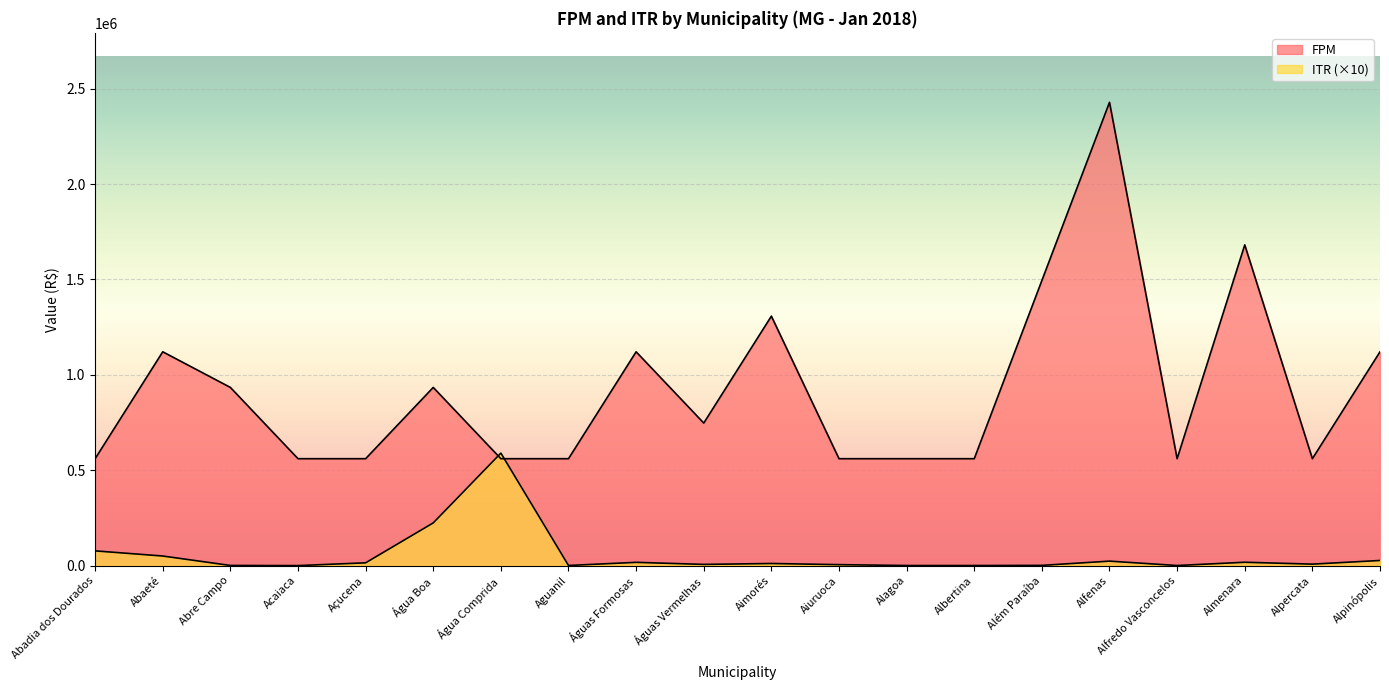

How many data points in ITR are above 11046?

10